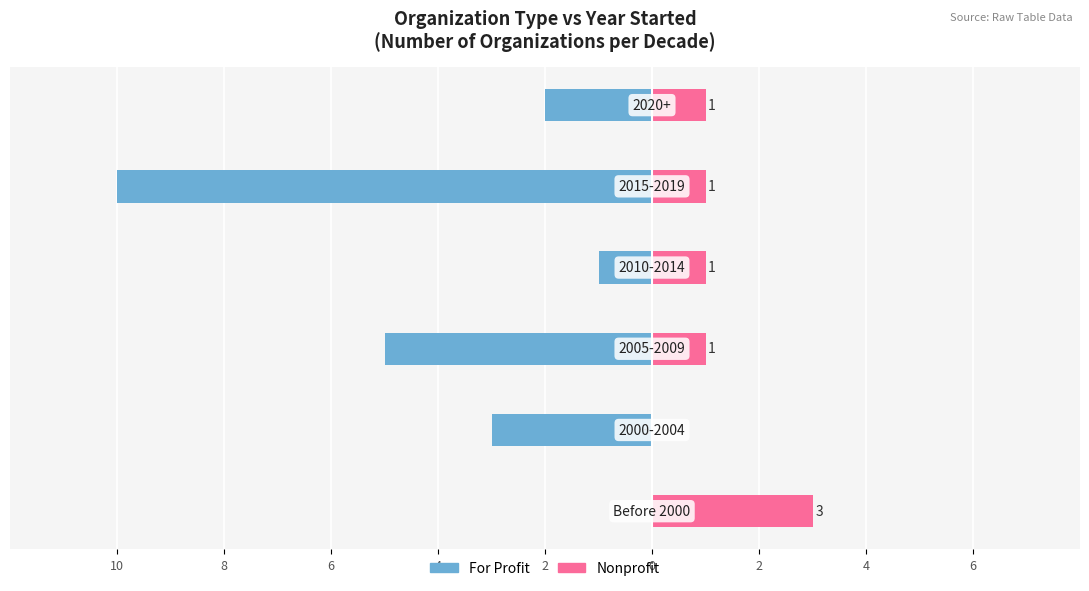

Between 8 and 6, which series saw the biggest shift?

For Profit